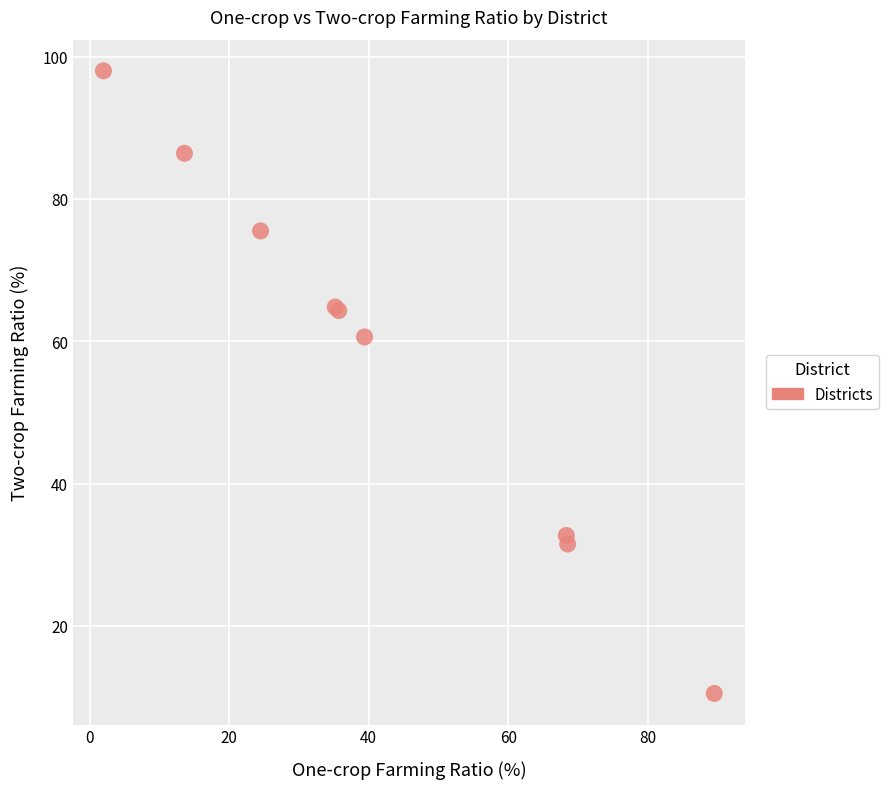

What Y value in the scatter plot is closest to 54?

60.6